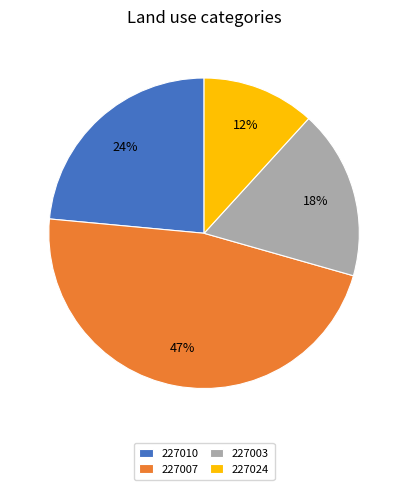

Is there any slice that represents more than half of the pie?

No